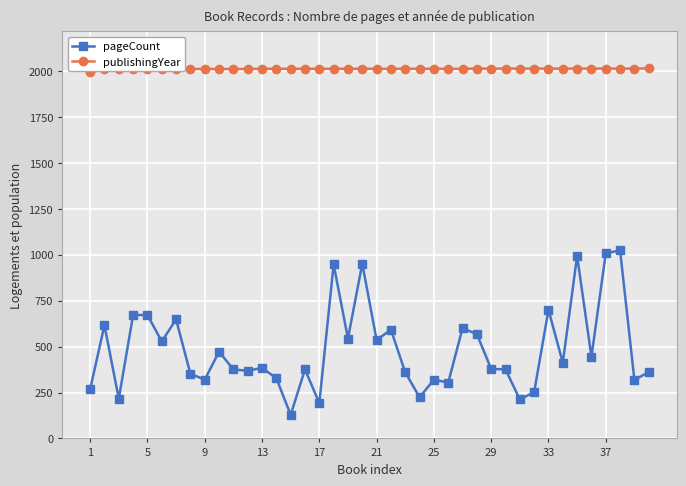

What is the difference between the maximum and minimum values in the pageCount series?

896